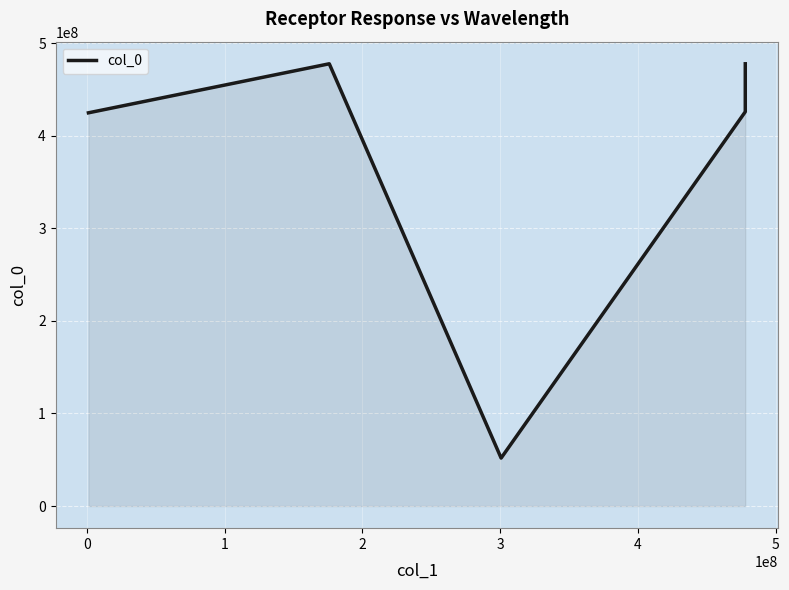

What is the ratio of the value at 2 to the value at 0?

0.9